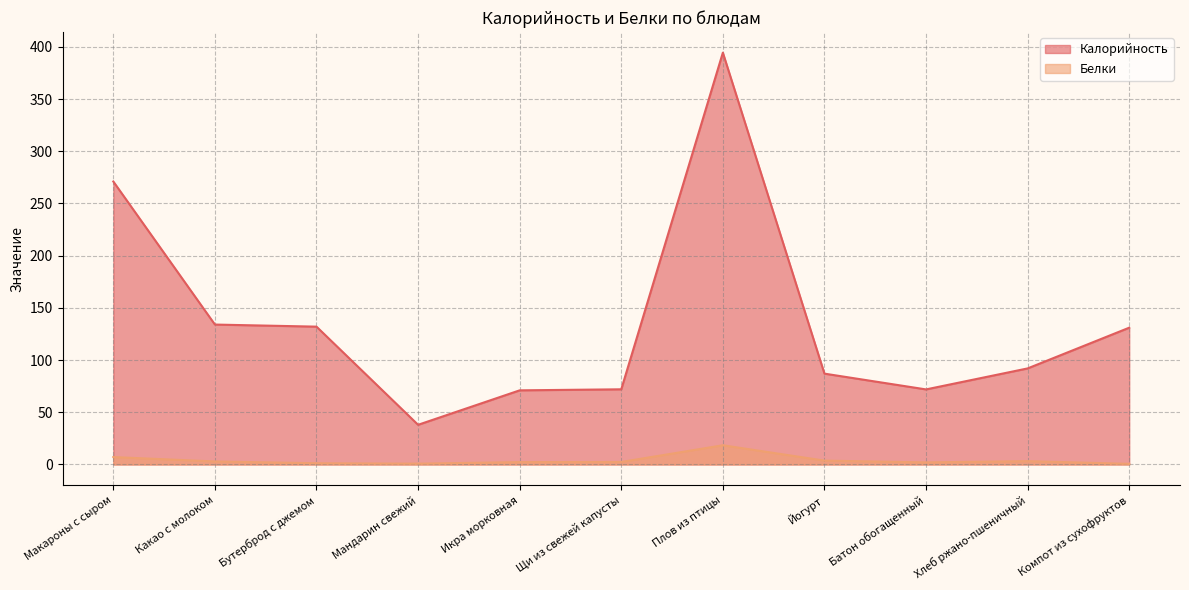

Does the chart have visible grid lines?

Yes